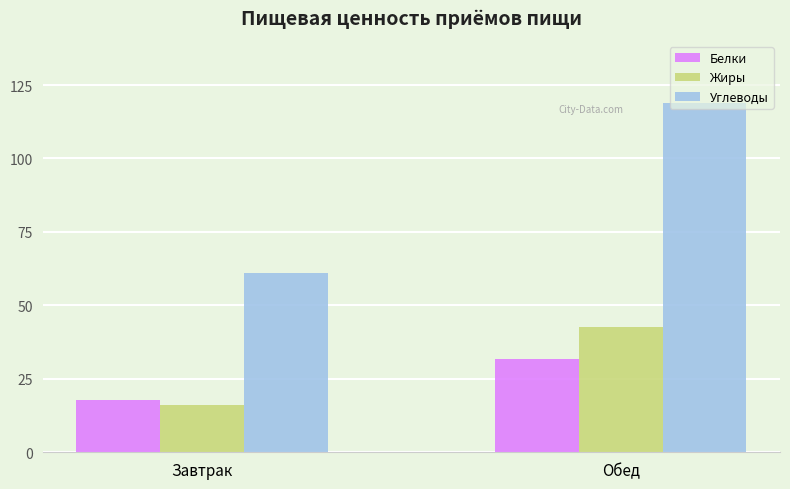

How many distinct data groups are displayed?

3